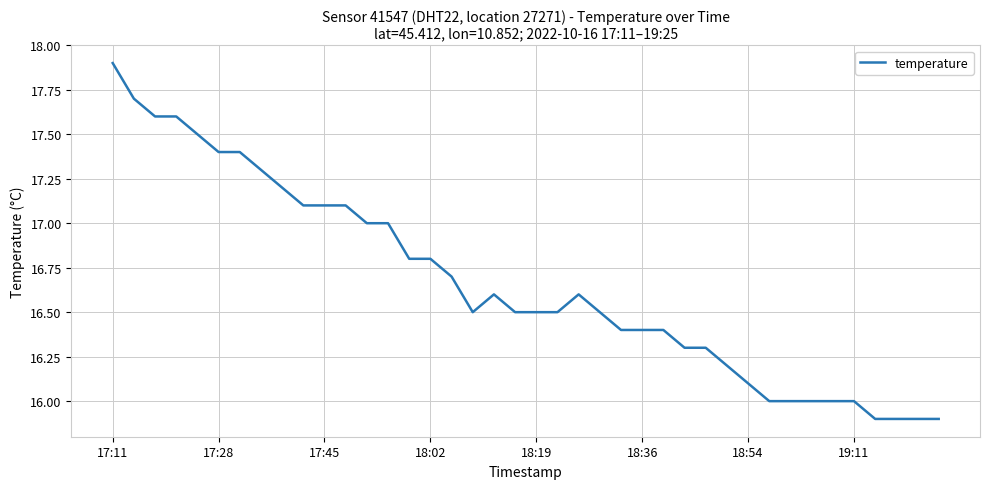

How many lines are shown in the chart?

1